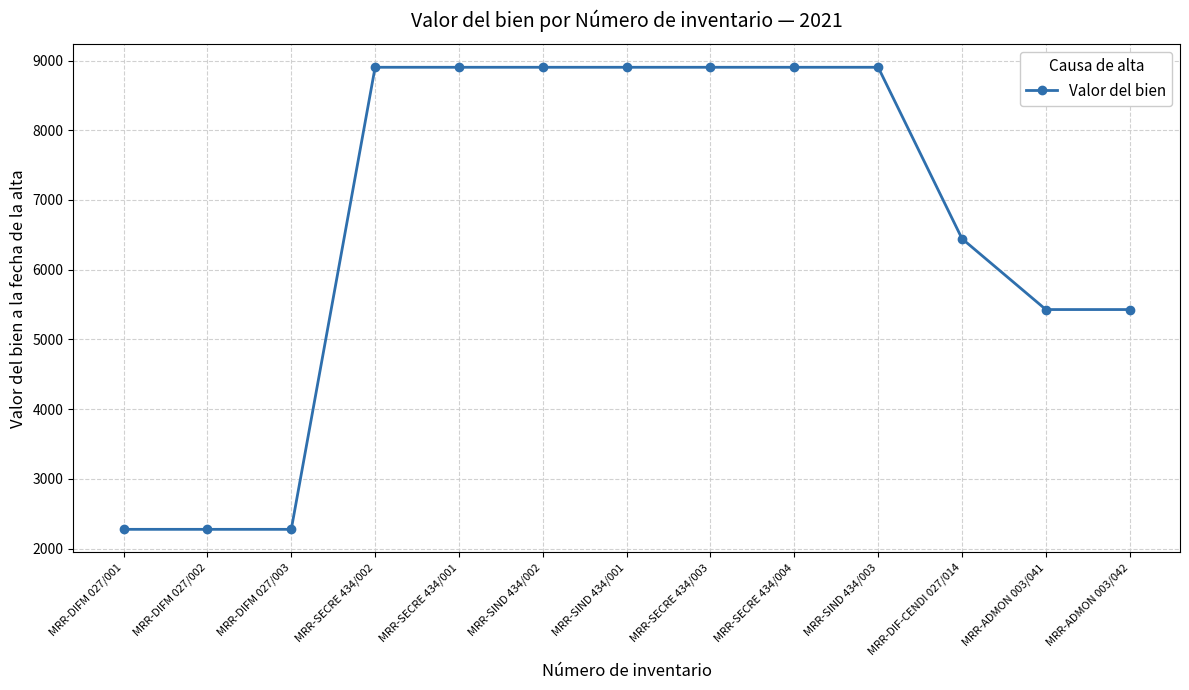

The value at MRR-DIF-CENDI 027/014 is 6445.0. True or false?

True